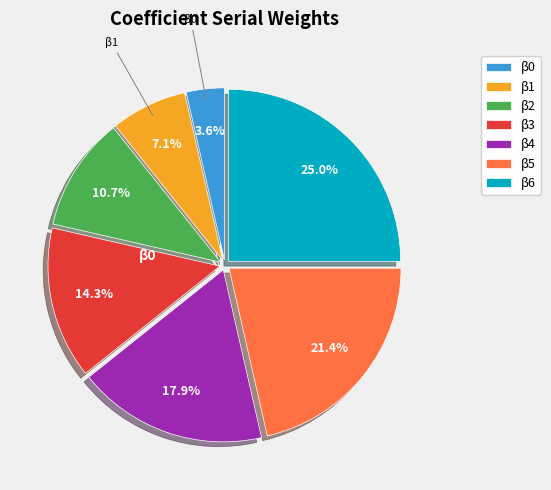

Which category has the biggest portion of the pie?

β6